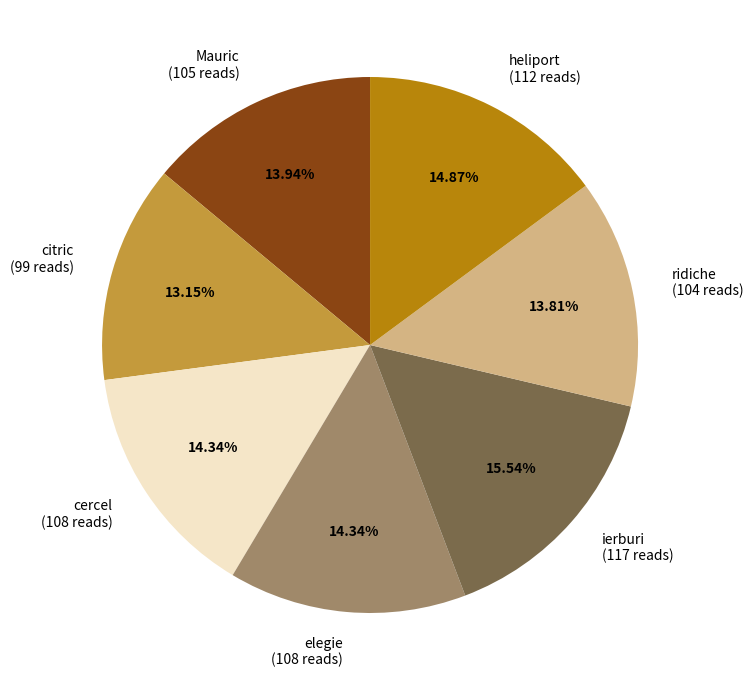

Does cercel (108 reads) account for over 50% of the chart?

No